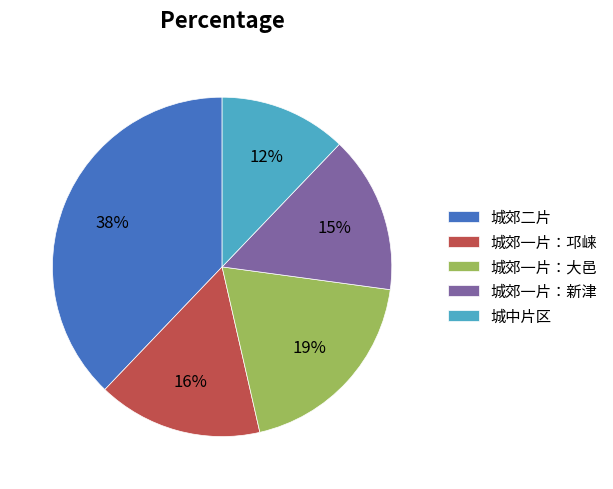

True or false: 城中片区 accounts for 12% of the total.

True